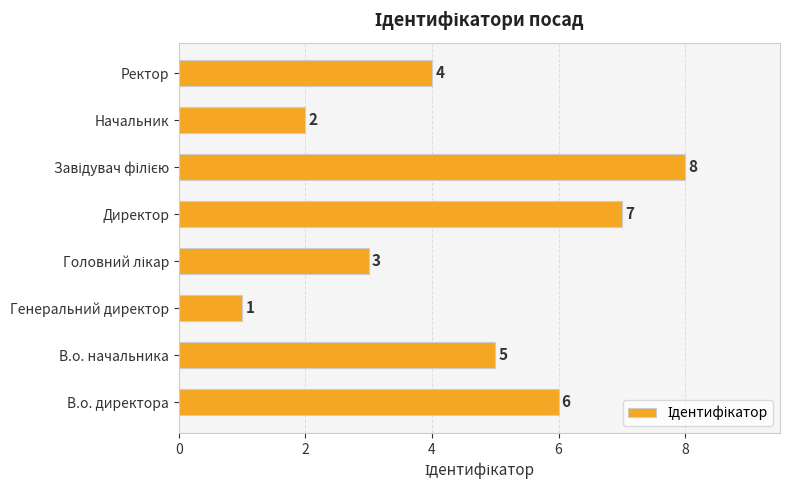

Reading bottom to top, what are all the values shown in this chart?

6	5	1	3	7	8	2	4